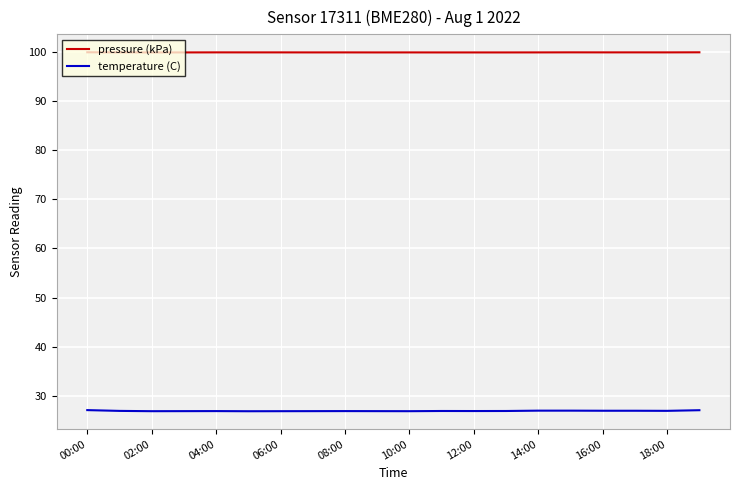

Which series has the widest spread of values?

temperature (C)